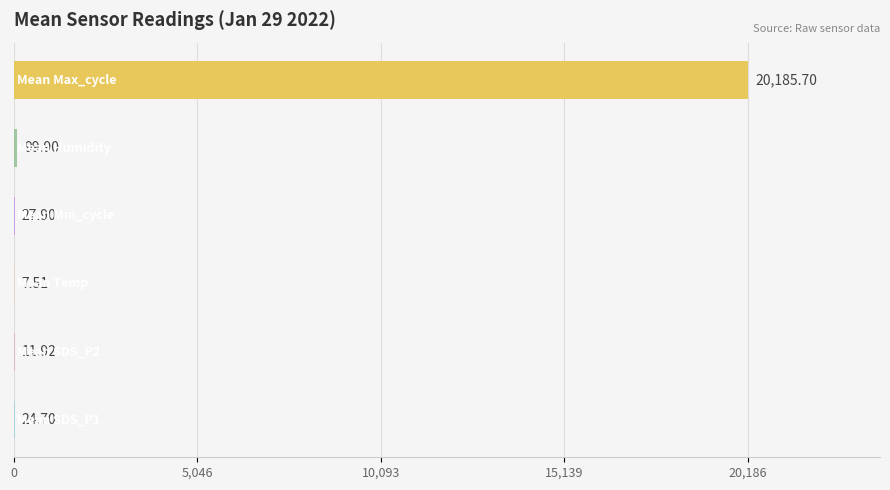

At 00:11, list the series in order from smallest to largest.

Temp, SDS_P2, SDS_P1, Min_cycle, Humidity, Max_cycle